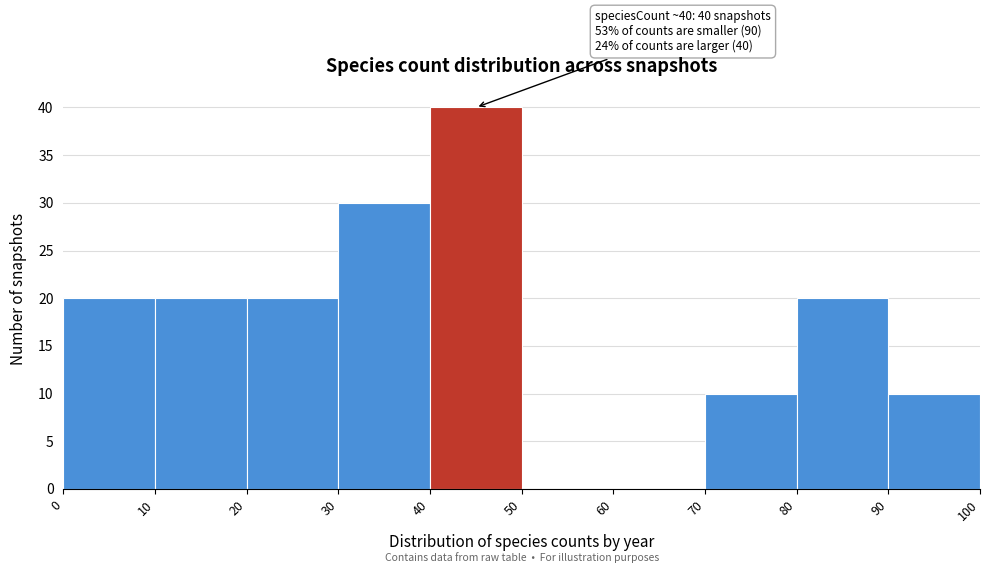

Over which range of the x-axis is the bar tallest?

40 to 50